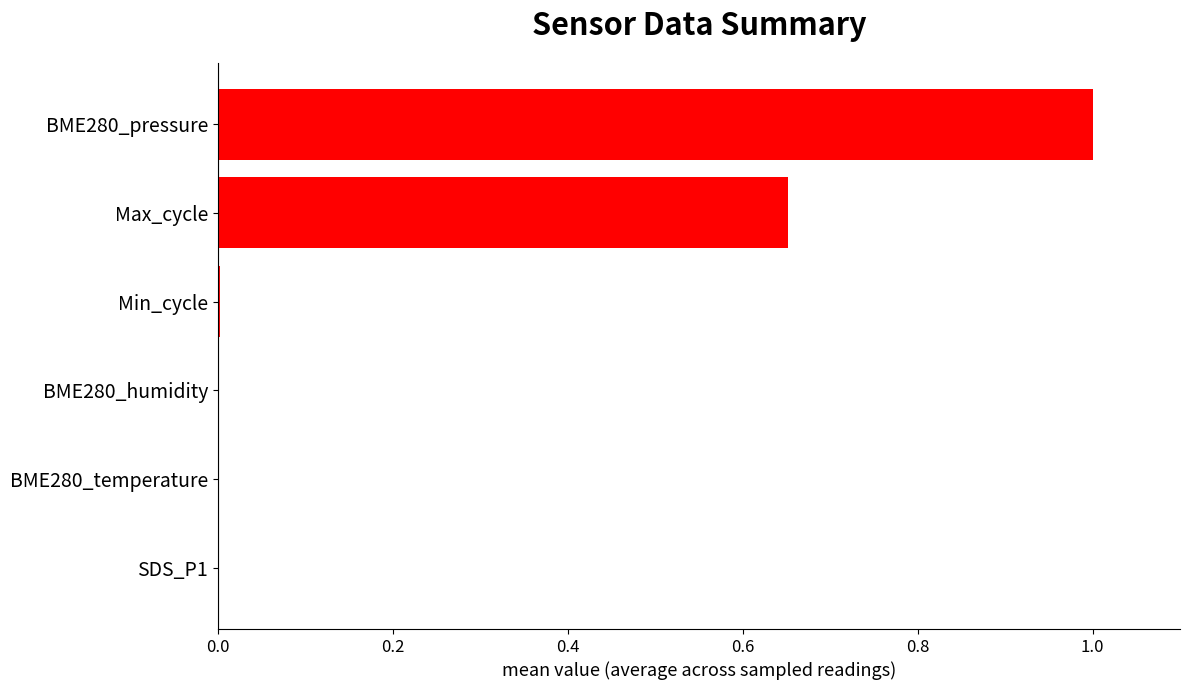

What is the maximum value shown in the chart?

1.0